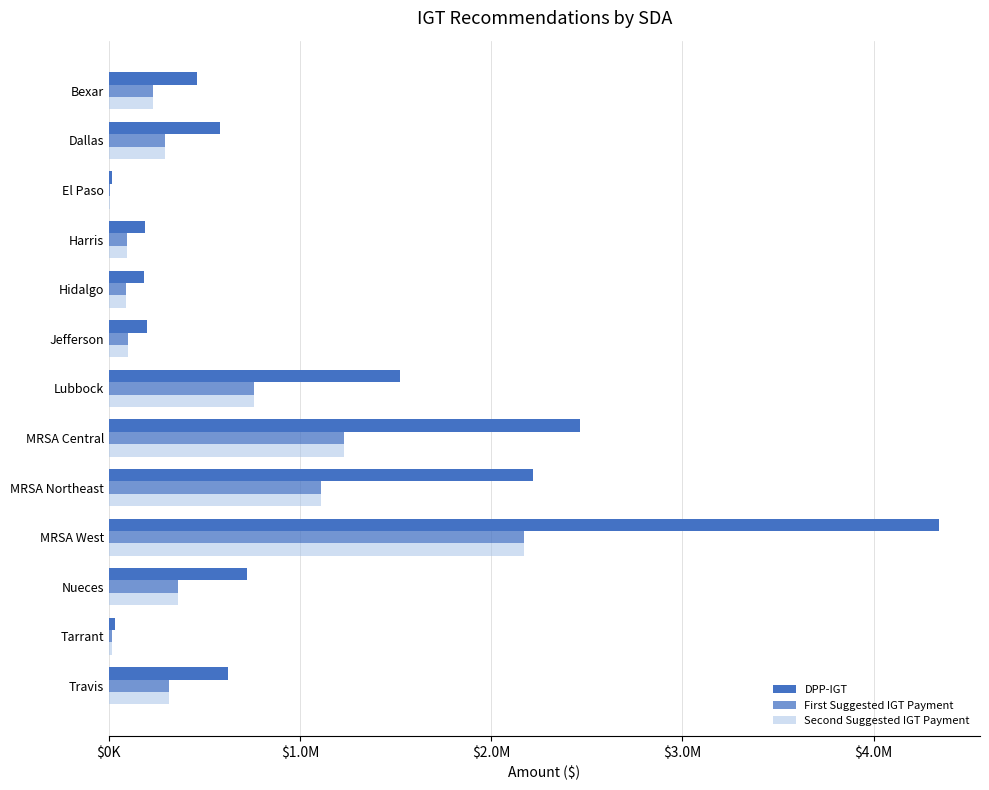

How many series are shown in this chart?

3